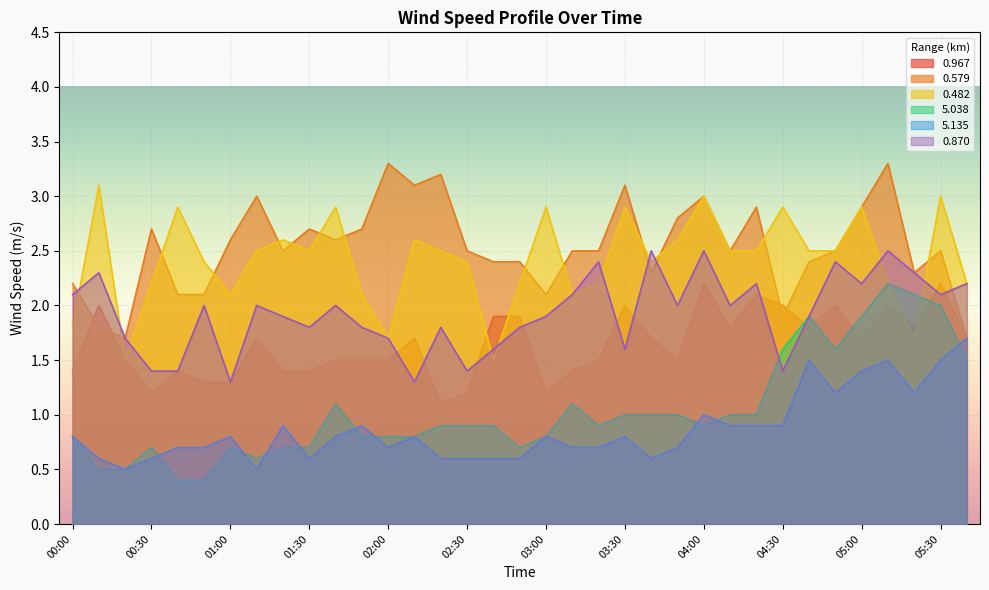

Reading left to right, what are all the values shown in this chart?

0.967: 1.4	2.0	1.5	1.2	1.4	1.3	1.3	1.7	1.4	1.4	1.5	1.5	1.5	1.7	1.1	1.2	1.9	1.9	1.2	1.4	1.5	2.0	1.7	1.5	2.2	1.8	2.1	2.0	1.8	2.0	1.7	2.0	1.8	2.2	1.7
0.579: 2.2	1.8	1.7	2.7	2.1	2.1	2.6	3.0	2.5	2.7	2.6	2.7	3.3	3.1	3.2	2.5	2.4	2.4	2.1	2.5	2.5	3.1	2.3	2.8	3.0	2.5	2.9	1.9	2.4	2.5	2.9	3.3	2.3	2.5	1.7
0.482: 1.8	3.1	1.5	2.2	2.9	2.4	2.1	2.5	2.6	2.5	2.9	2.1	1.7	2.6	2.5	2.4	1.5	2.2	2.9	2.1	2.2	2.9	2.4	2.6	3.0	2.5	2.5	2.9	2.5	2.5	2.9	2.2	1.7	3.0	2.2
5.038: 0.8	0.5	0.5	0.7	0.4	0.4	0.7	0.6	0.7	0.7	1.1	0.8	0.8	0.8	0.9	0.9	0.9	0.7	0.8	1.1	0.9	1.0	1.0	1.0	0.9	1.0	1.0	1.6	1.9	1.6	1.9	2.2	2.1	2.0	1.5
5.135: 0.8	0.6	0.5	0.6	0.7	0.7	0.8	0.5	0.9	0.6	0.8	0.9	0.7	0.8	0.6	0.6	0.6	0.6	0.8	0.7	0.7	0.8	0.6	0.7	1.0	0.9	0.9	0.9	1.5	1.2	1.4	1.5	1.2	1.5	1.7
0.870: 2.1	2.3	1.7	1.4	1.4	2.0	1.3	2.0	1.9	1.8	2.0	1.8	1.7	1.3	1.8	1.4	1.6	1.8	1.9	2.1	2.4	1.6	2.5	2.0	2.5	2.0	2.2	1.4	1.9	2.4	2.2	2.5	2.3	2.1	2.2